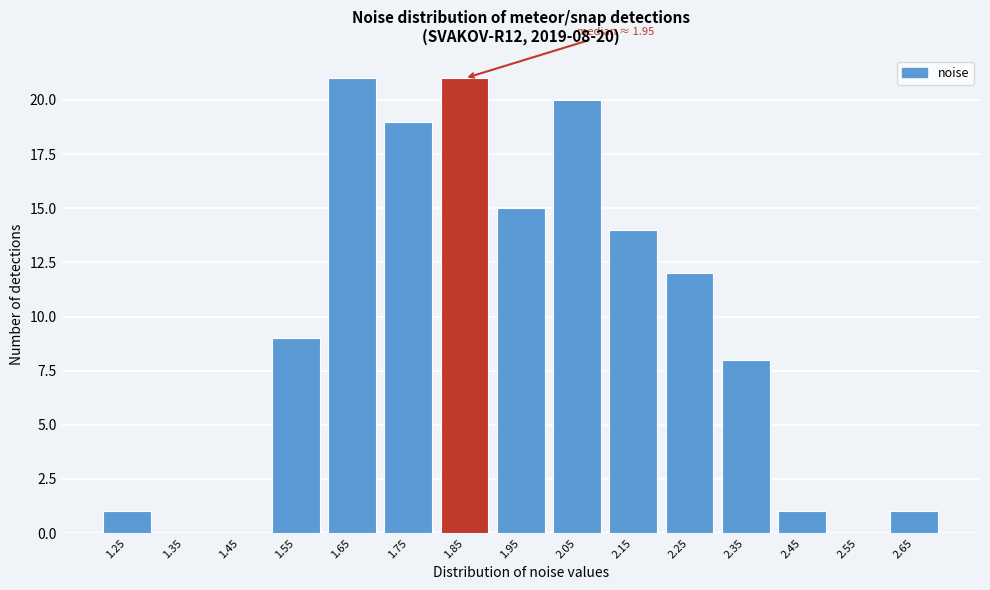

Reading right to left, list all the values displayed in this chart.

2.65=1	2.55=0	2.45=1	2.35=8	2.25=12	2.15=14	2.05=20	1.95=15	1.85=21	1.75=19	1.65=21	1.55=9	1.45=0	1.35=0	1.25=1